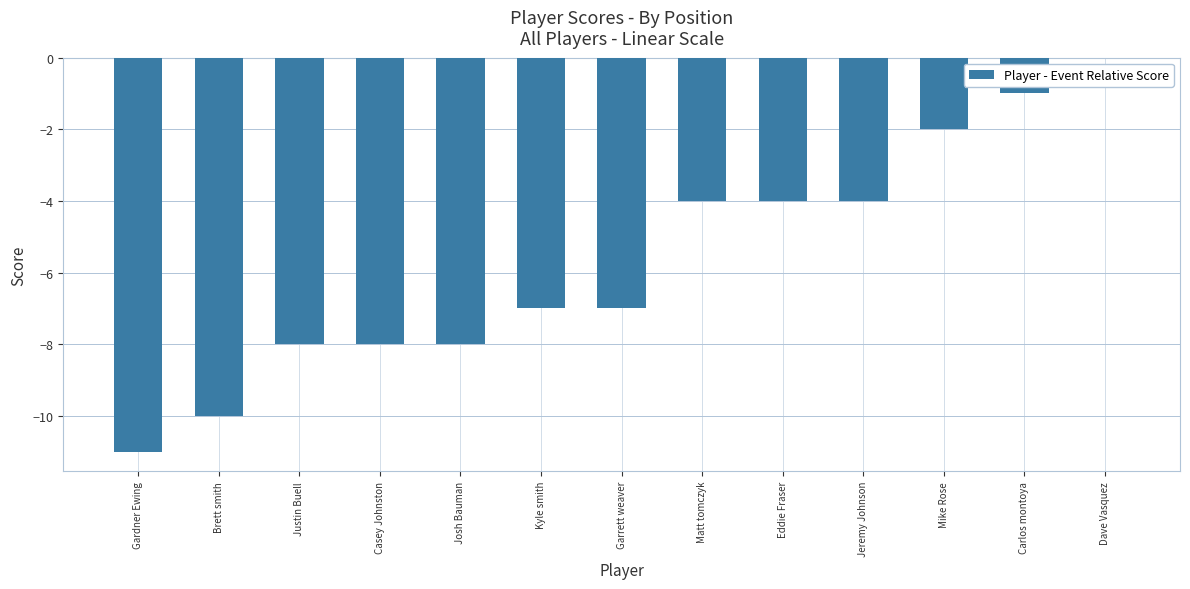

What is the sum of the values at Gardner Ewing and Kyle smith?

-18